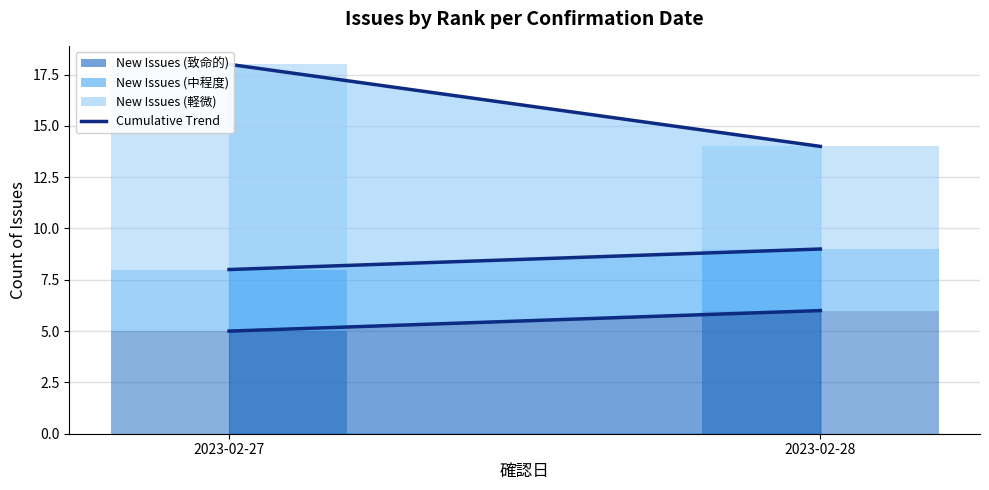

At which label is 中程度 trend closest to 8?

2023-02-27